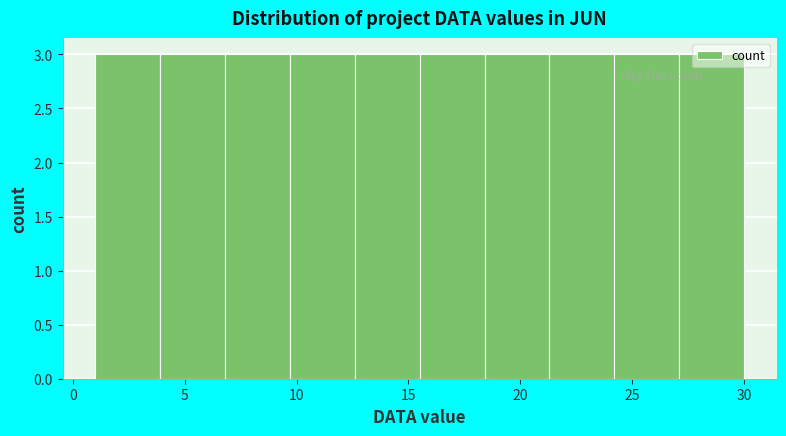

Reading left to right, list every bar in this chart as the range it spans on the x-axis followed by its height. Neither the bar edges nor the heights are printed on the chart, so give them approximately, as read against the axes.

1.0 to 3.9: 3
3.9 to 6.8: 3
6.8 to 9.7: 3
9.7 to 12.6: 3
12.6 to 15.5: 3
15.5 to 18.4: 3
18.4 to 21.3: 3
21.3 to 24.2: 3
24.2 to 27.1: 3
27.1 to 30.0: 3